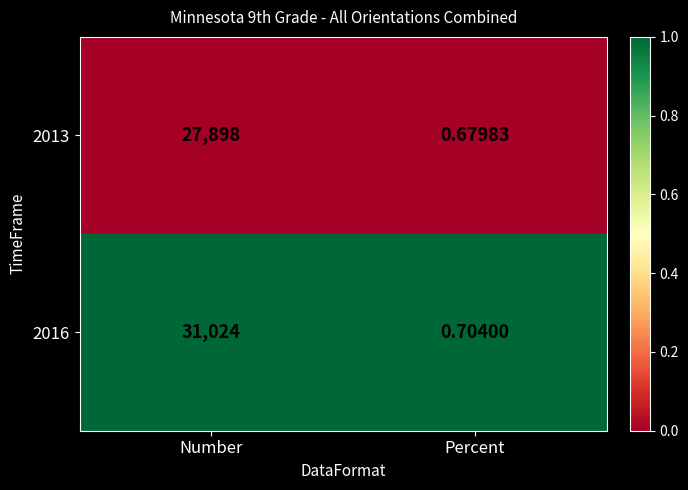

At which category is the sum across all series the highest?

Number